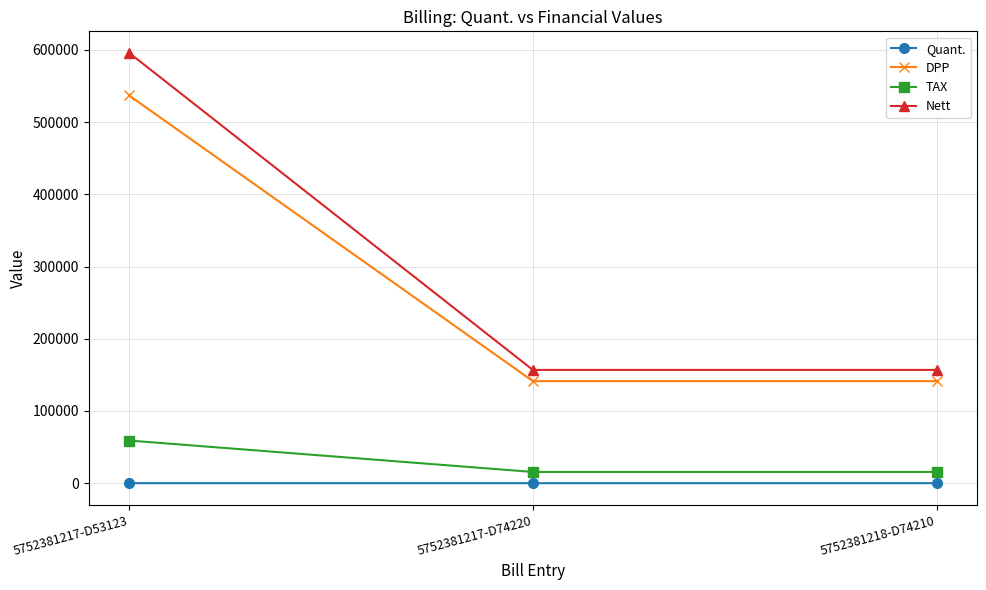

How many TAX values are between 15546 and 59060?

3